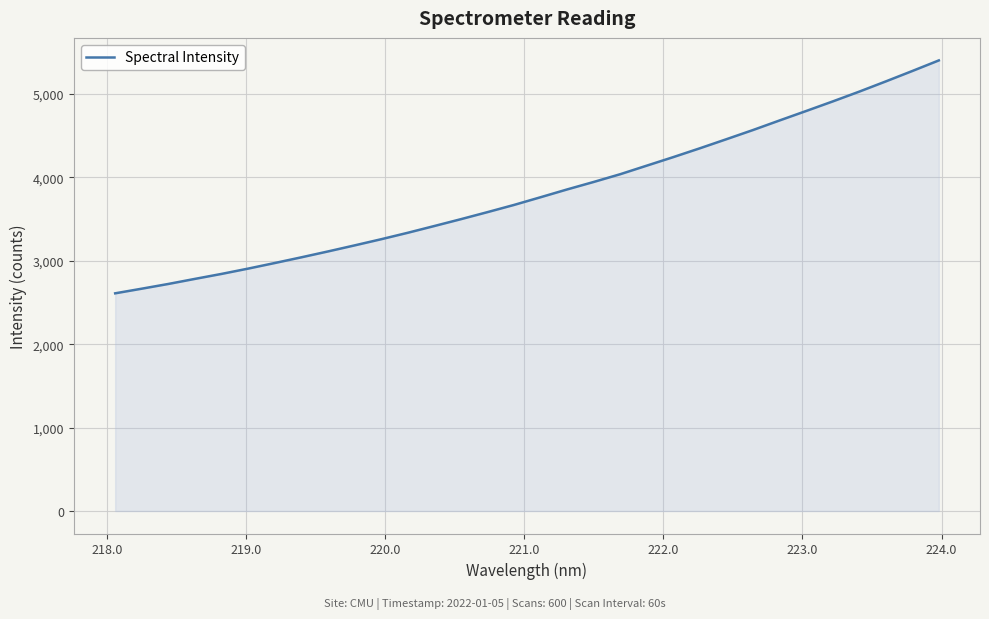

What is the minimum value shown in the chart?

2609.7